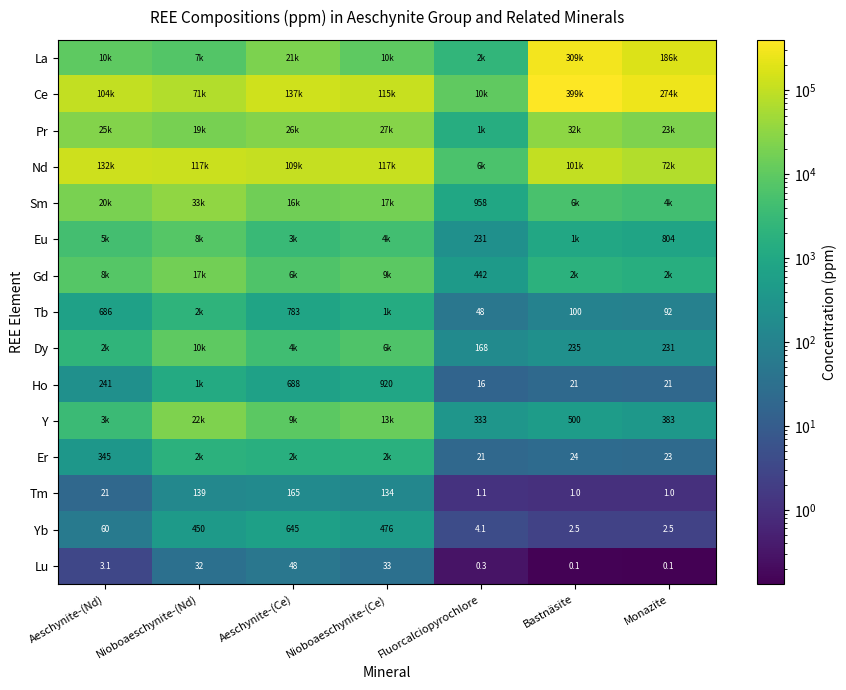

Is the value of Tb at Aeschynite-(Ce) greater than the value of Ho at Monazite?

Yes